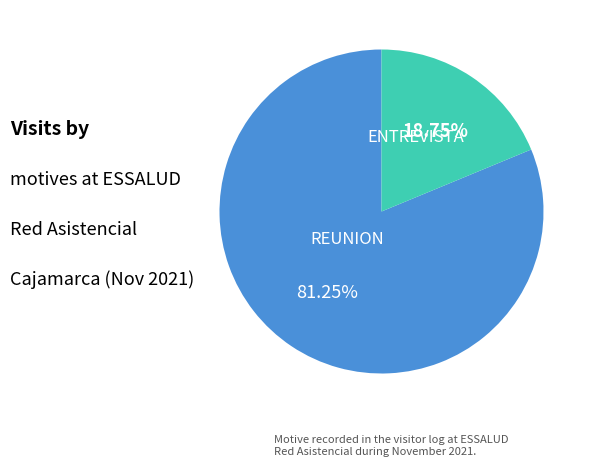

Combined, do ENTREVISTA and REUNION account for over 50%?

Yes